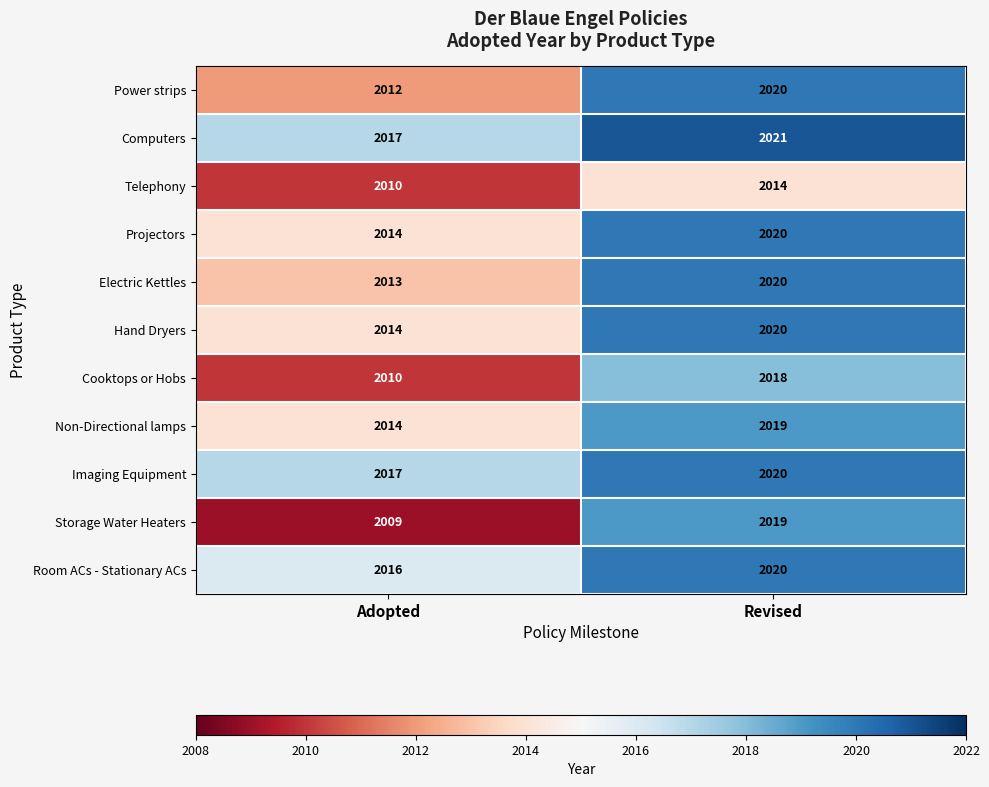

Which series has the largest range (max minus min)?

Storage Water Heaters